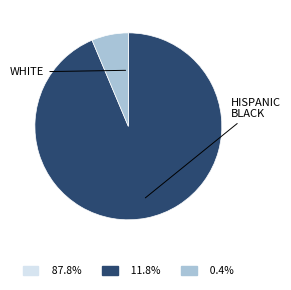

Is there any slice that represents more than half of the pie?

Yes